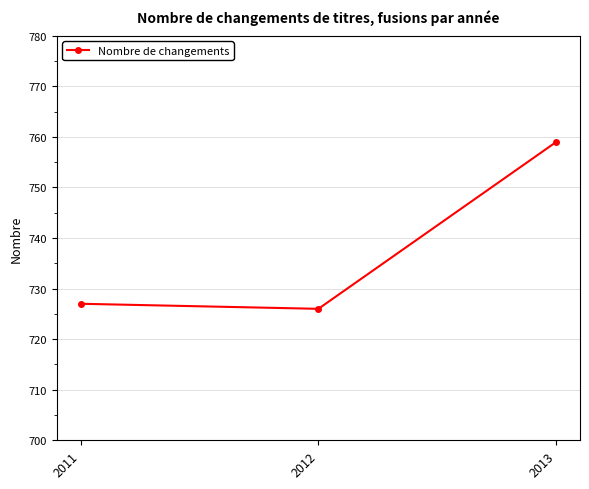

Reading left to right, extract all data points from this chart.

2011=727	2012=726	2013=759